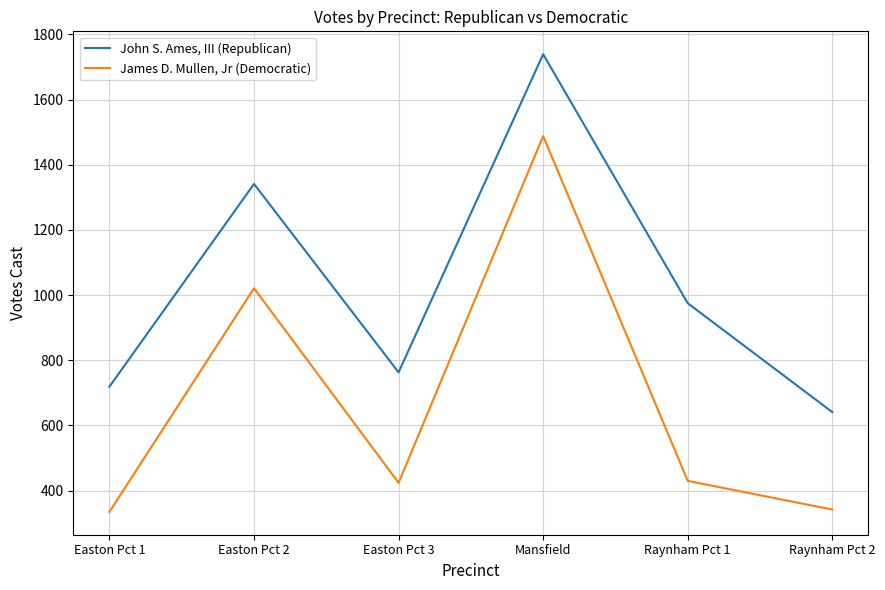

Between Mansfield and Raynham Pct 1, which series saw the biggest shift?

James D. Mullen, Jr (Democratic)